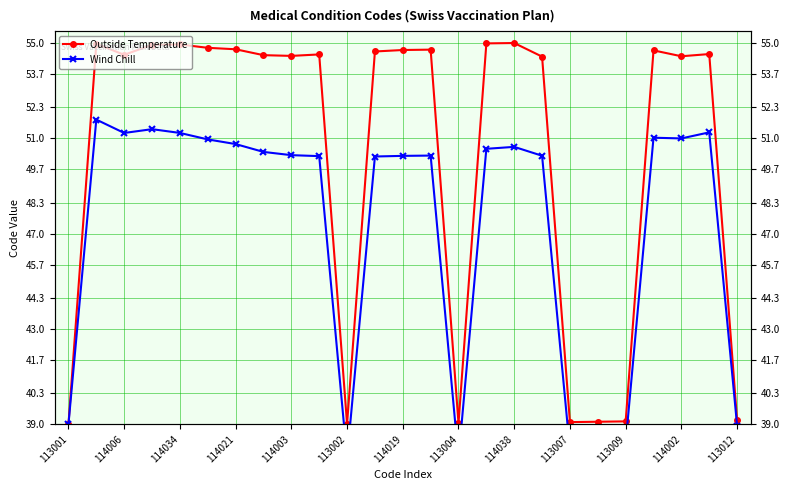

Reading left to right, extract all data points from this chart.

Outside Temperature: 39.0	55.0	54.5	54.9	54.9	54.8	54.7	54.5	54.5	54.5	39.0	54.6	54.7	54.7	39.0	55.0	55.0	54.4	39.1	39.1	39.1	54.7	54.4	54.5	39.2
Wind Chill: 39.0	51.8	51.2	51.4	51.2	51.0	50.8	50.4	50.3	50.3	37.6	50.2	50.3	50.3	37.6	50.6	50.6	50.3	37.9	38.1	38.2	51.0	51.0	51.3	38.9